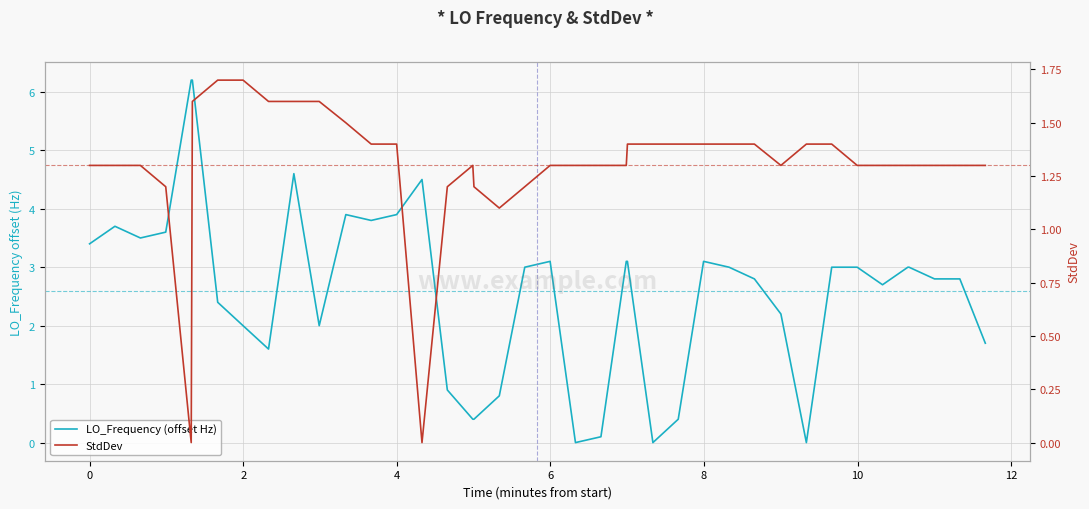

List the series in order of their peak value, highest first.

LO_Frequency (offset Hz), StdDev